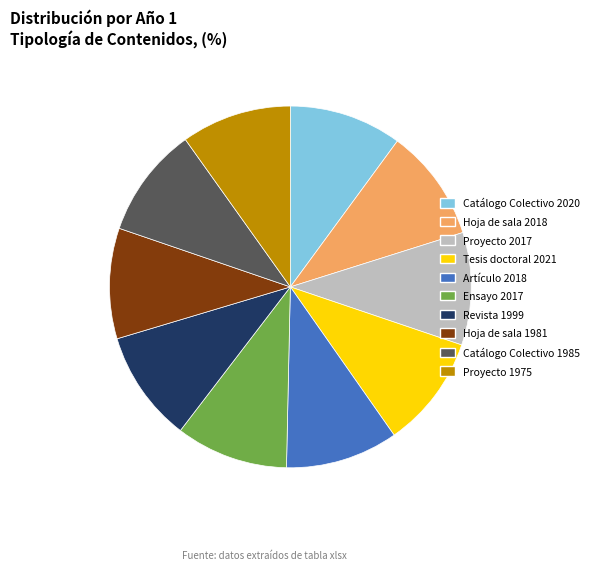

Do Catálogo Colectivo 2020 and Artículo 2018 together represent more than half of the pie?

No